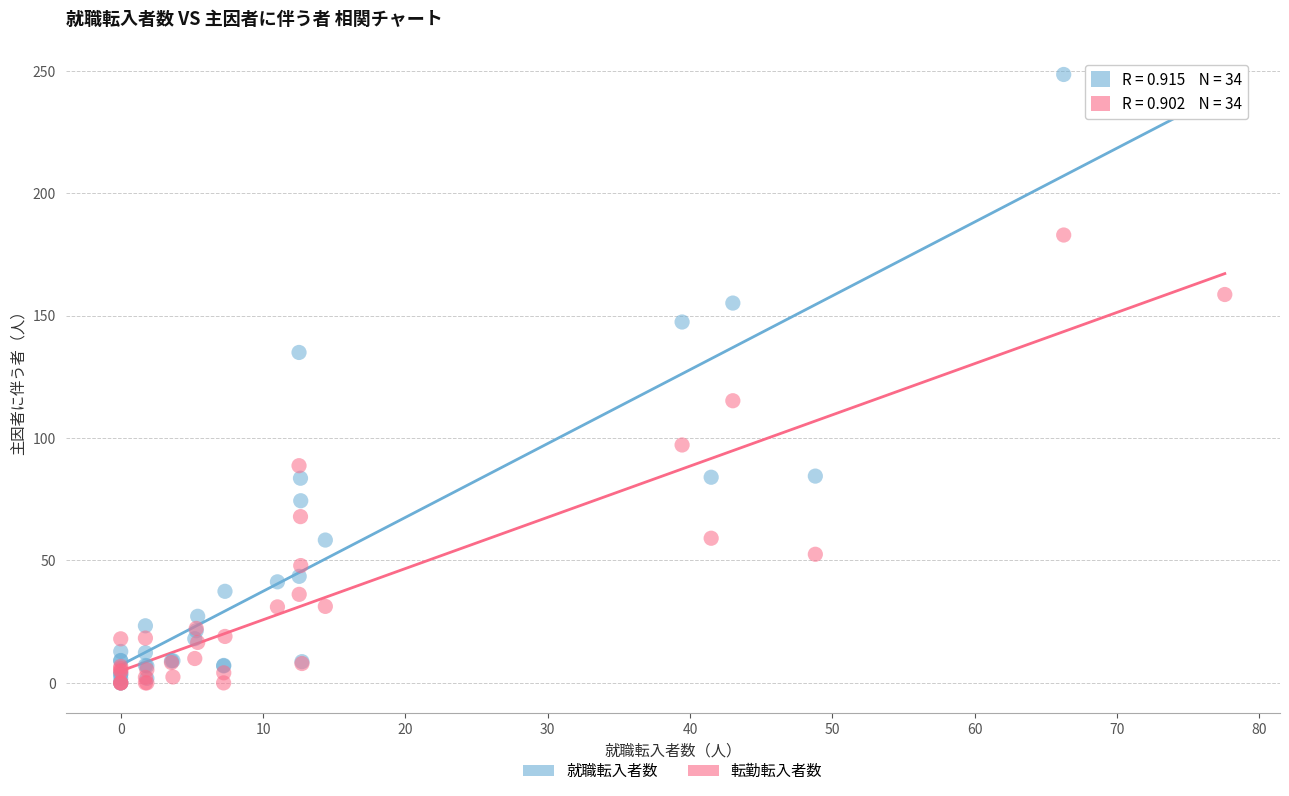

What are all the series names shown in the legend?

就職転入者数, 転勤転入者数